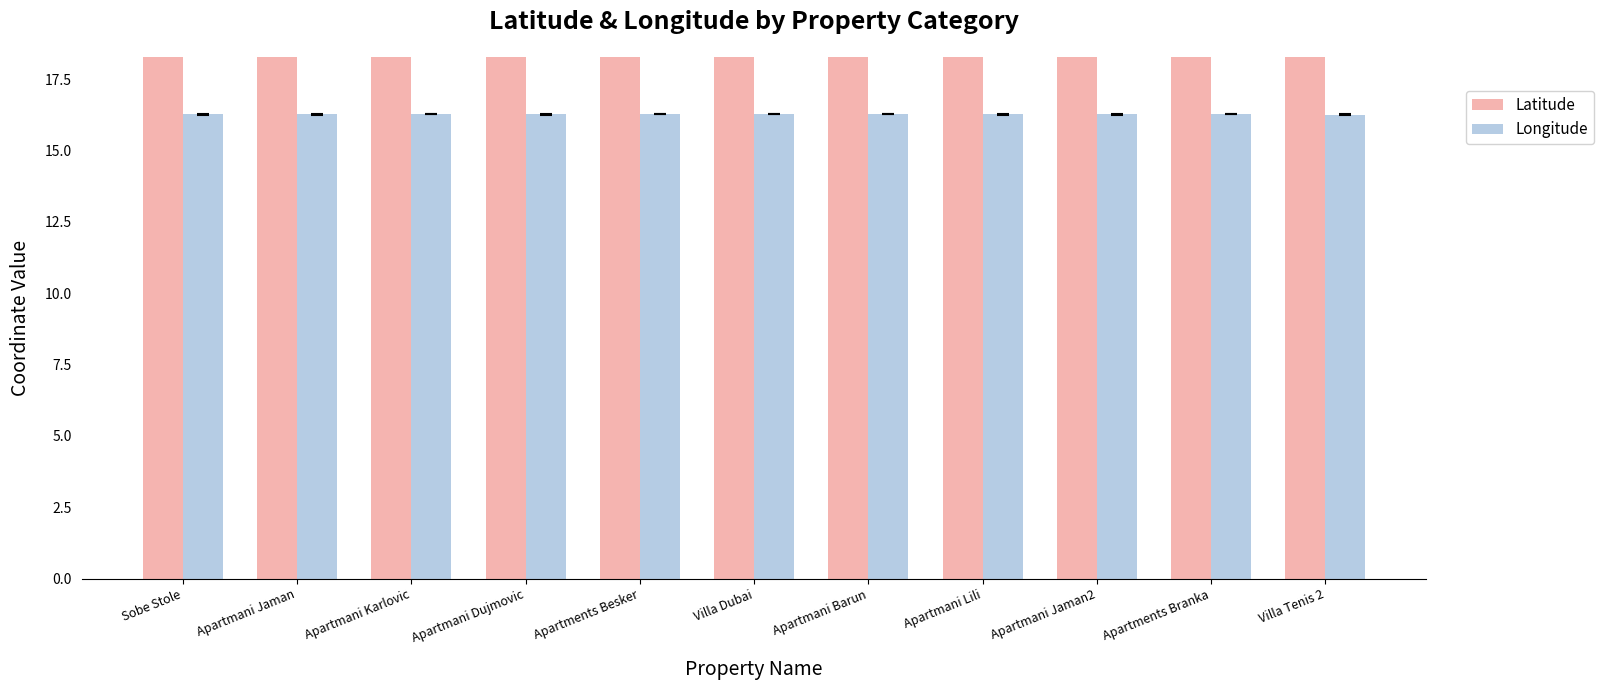

Rank the series at Apartments Branka from lowest to highest value.

Longitude, Latitude